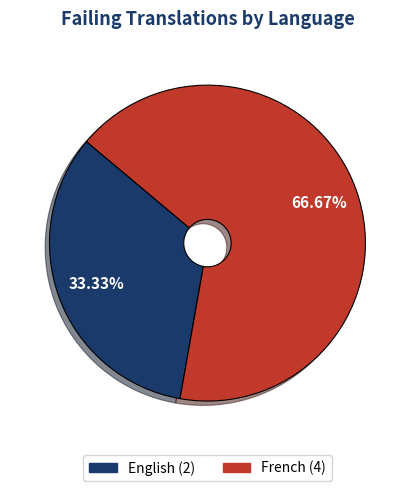

Which category accounts for the majority?

French